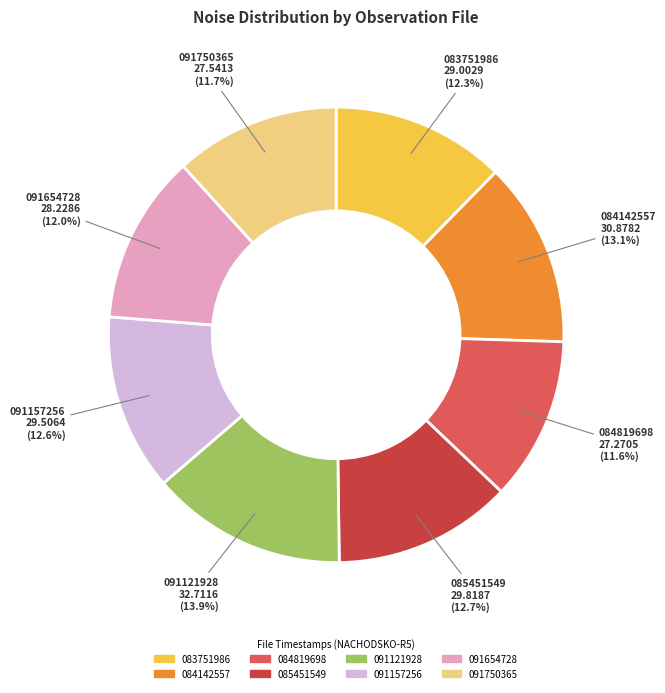

To the nearest percent, what is the difference between the largest and smallest slice percentages?

2%